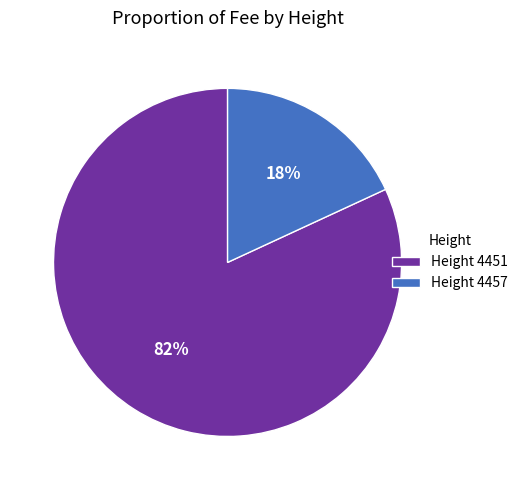

How many segments does this pie chart have?

2